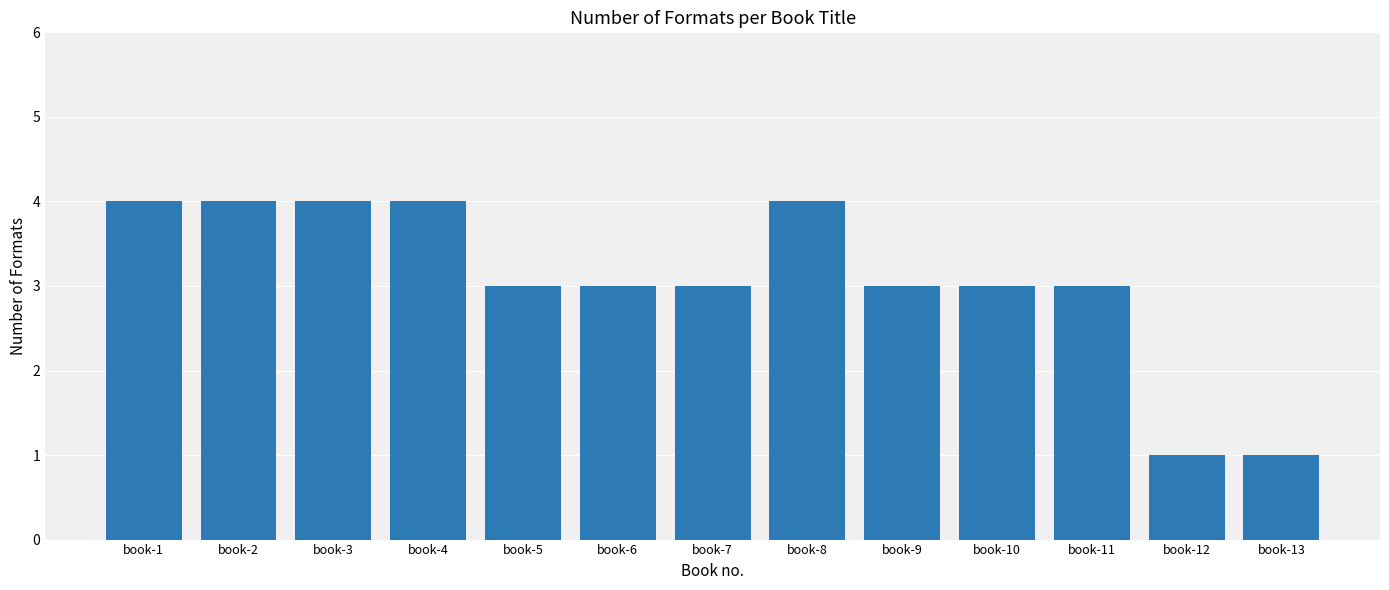

Reading right to left, list all the values displayed in this chart.

1	1	3	3	3	4	3	3	3	4	4	4	4